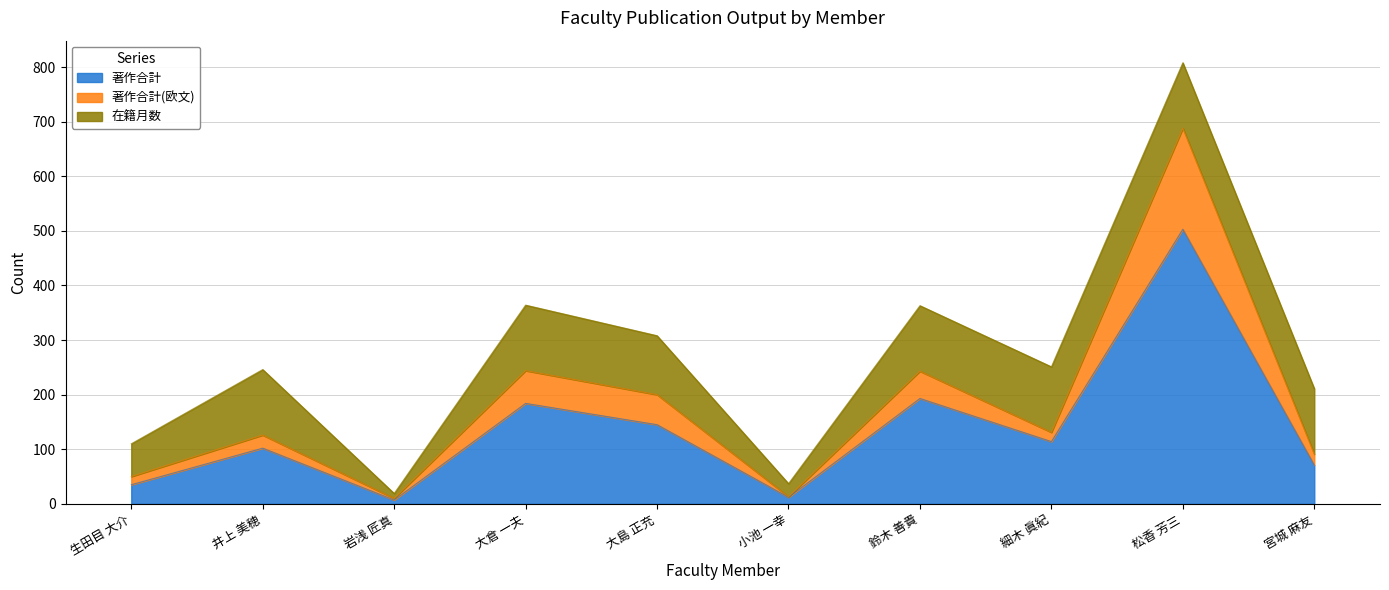

Which category has the highest value in the 著作合計 series?

松香 芳三